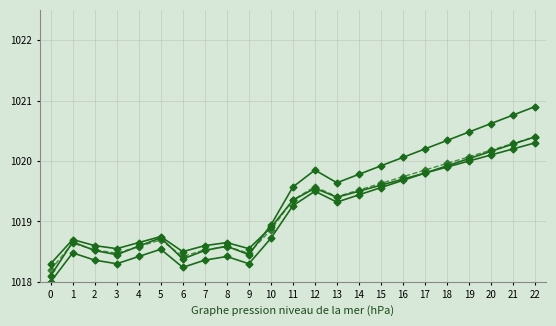

Does the chart have visible grid lines?

Yes